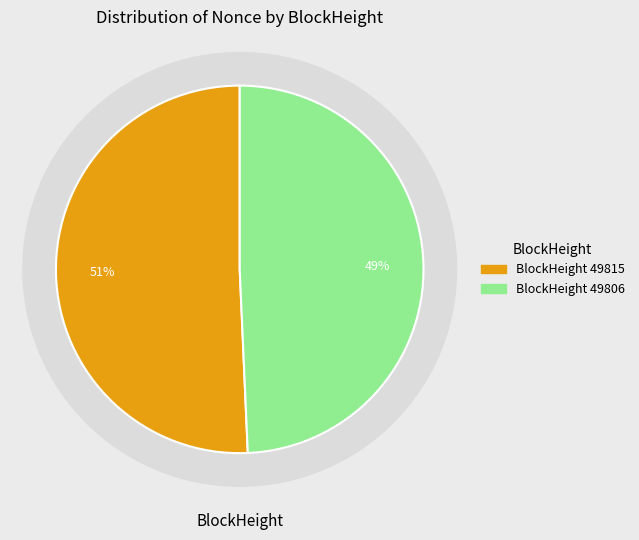

Between 49815 and 50431, which is larger?

49815